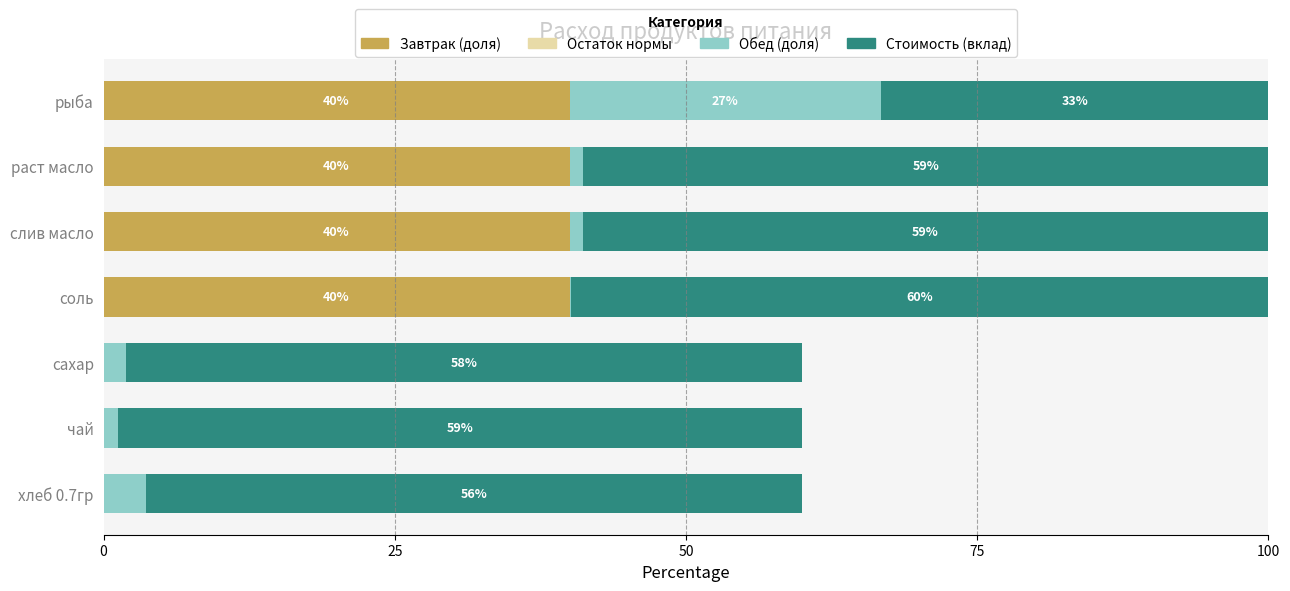

Is it true that Завтрак (доля) equals 52.5 at рыба?

False